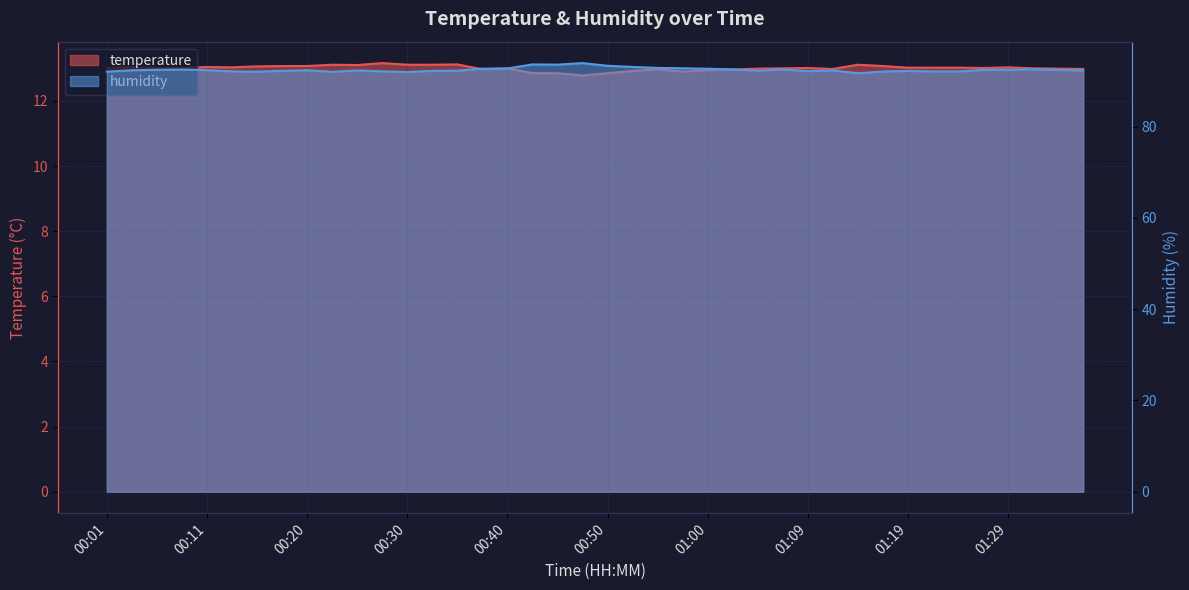

What are all the series names shown in the legend?

temperature, humidity